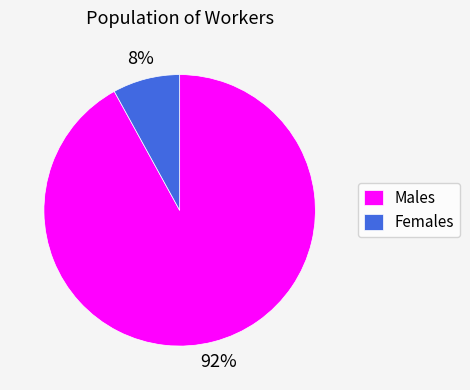

The Females slice represents 8% of the pie. True or false?

True